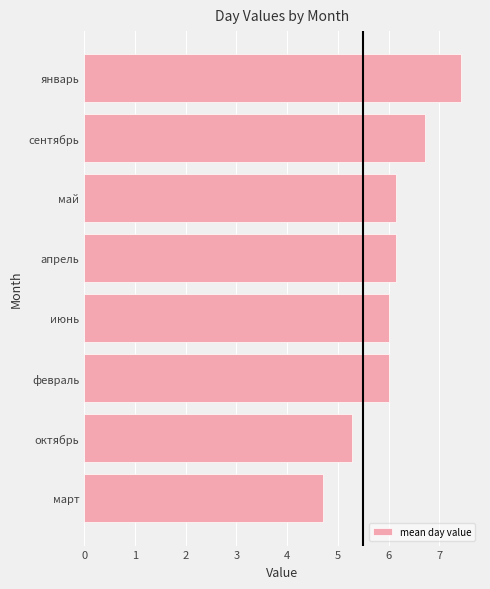

Are the bars grouped side by side (vs. stacked)?

No